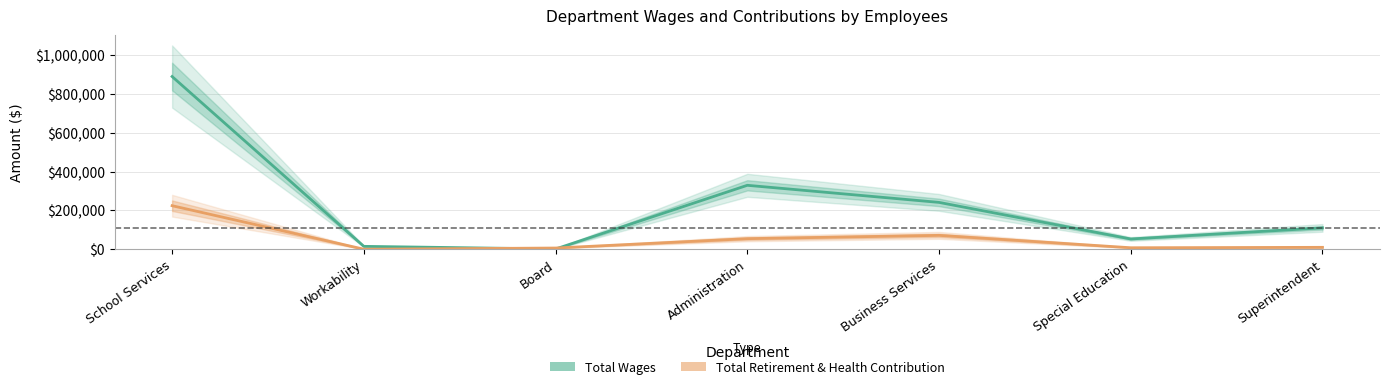

Reading right to left, list all the values displayed in this chart.

Total Wages: Superintendent=109770	Special Education=52704	Business Services=241052	Administration=329032	Board=1045	Workability=14676	School Services=889158
Total Retirement & Health Contribution: Superintendent=9611	Special Education=7478	Business Services=71267	Administration=54238	Board=6060	Workability=0	School Services=223993